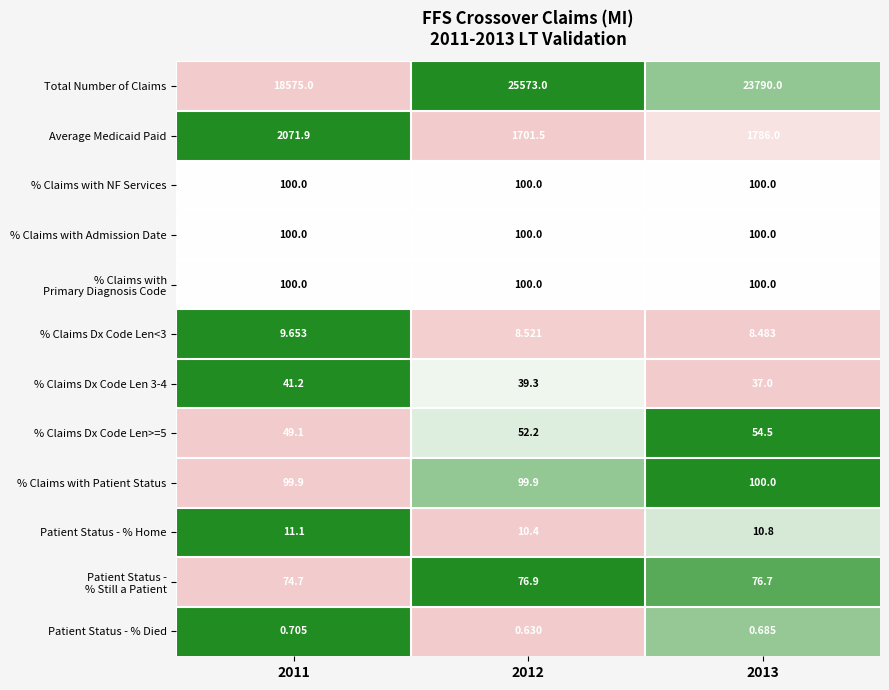

What is the spread (max minus min) of values at 2012?

25572.4